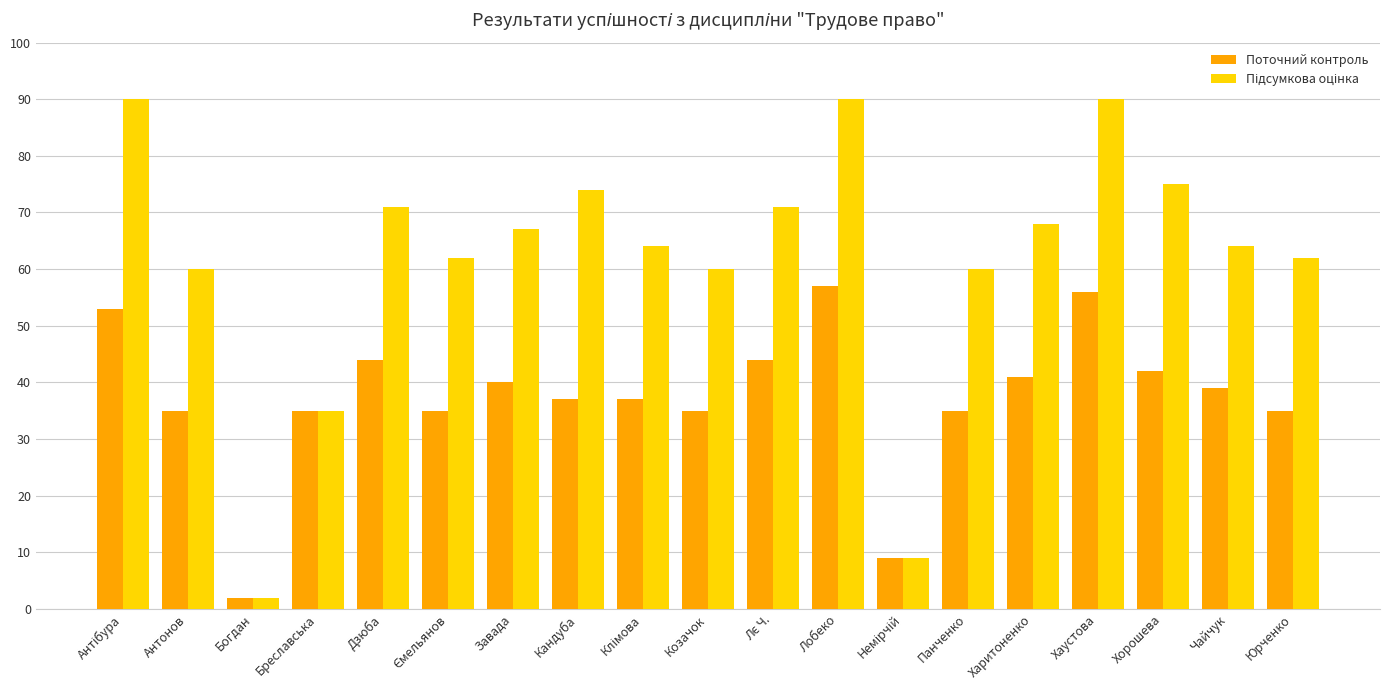

The Поточний контроль series shows 35 at Панченко. True or false?

True